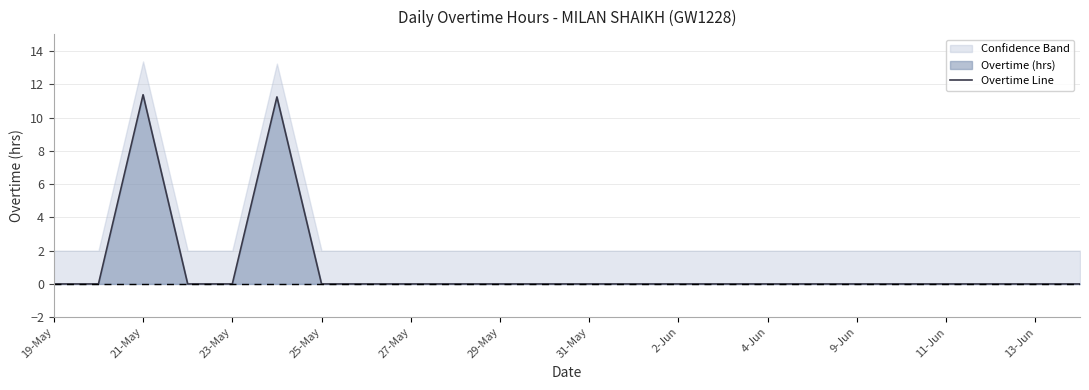

How many values are above zero?

2